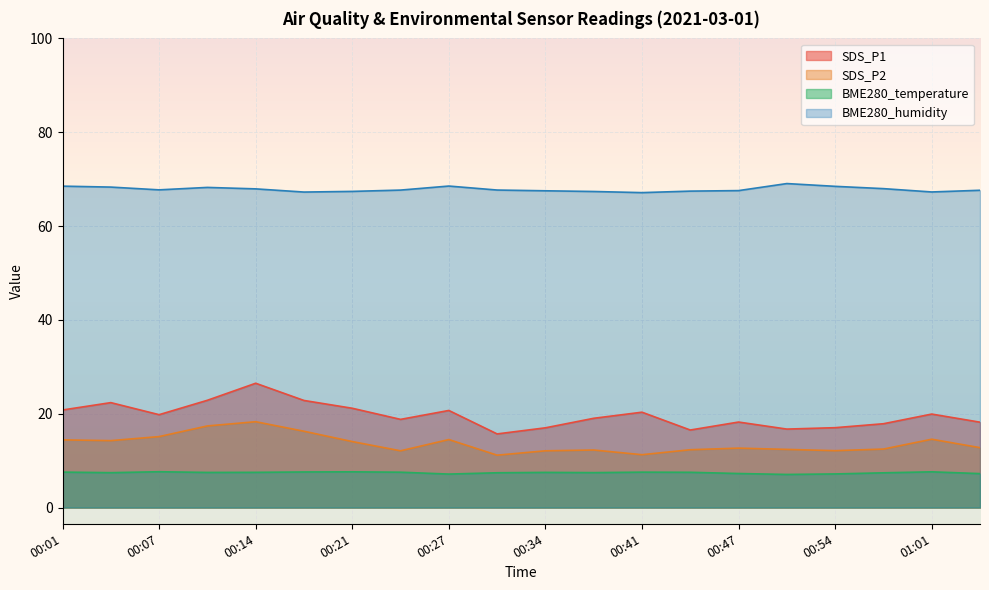

Rank the series at 00:47 from highest to lowest value.

BME280_humidity, SDS_P1, SDS_P2, BME280_temperature